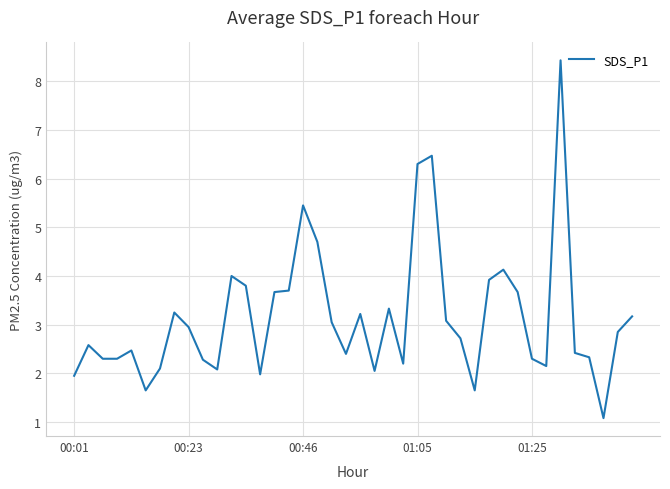

What is the minimum value shown in the chart?

1.1